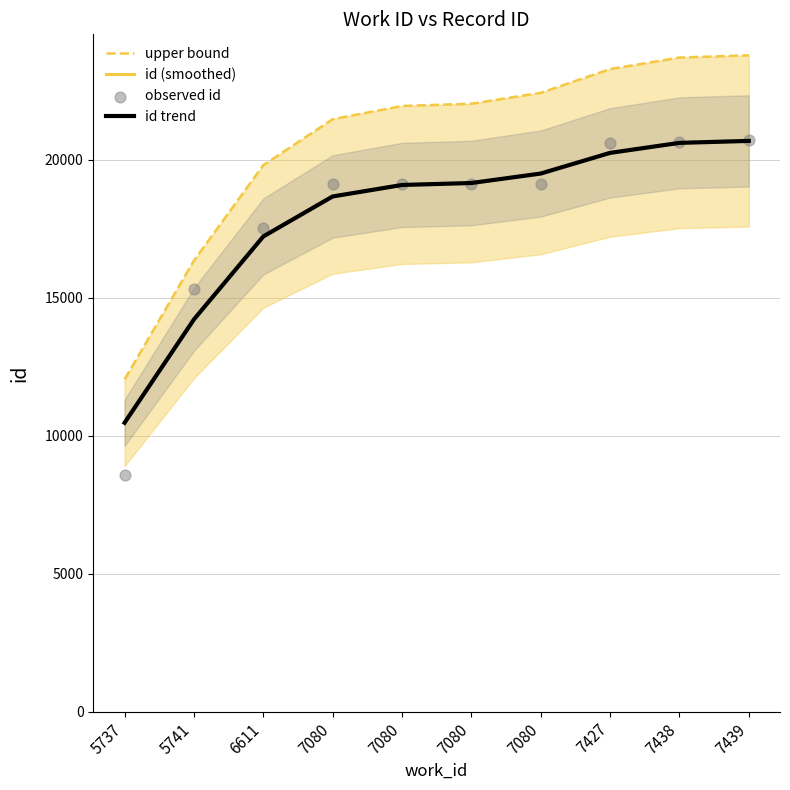

Which series reaches the maximum Y coordinate?

upper bound